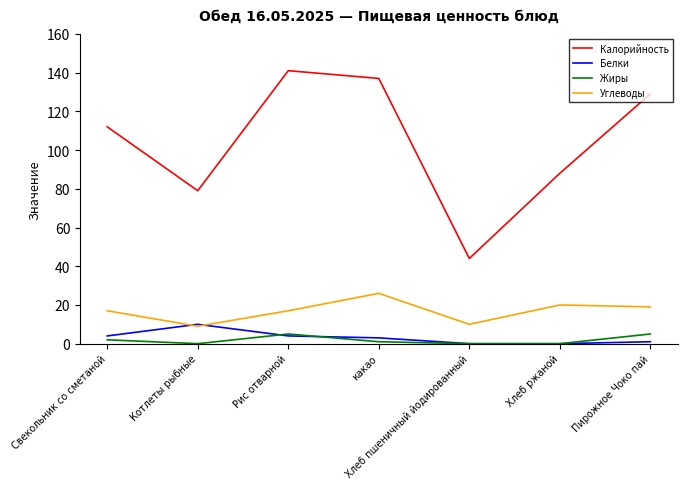

At how many categories does at least one series exceed 34?

7